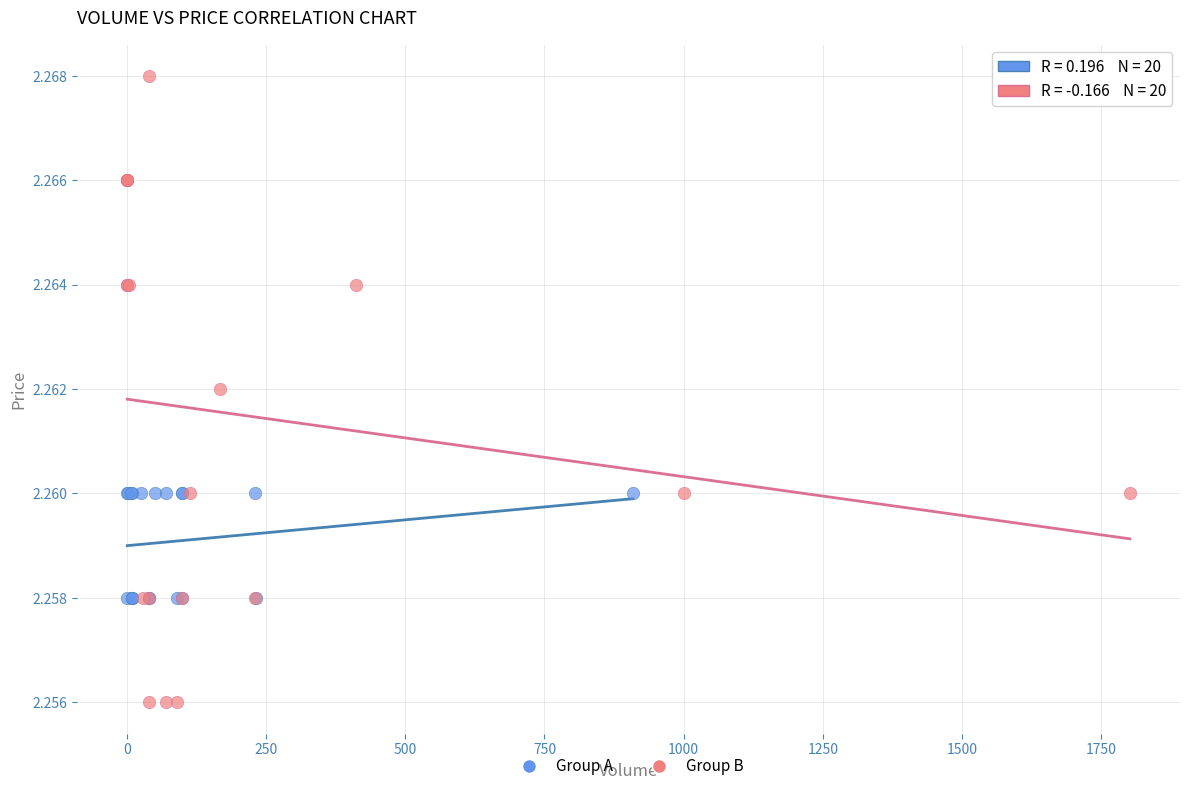

Which series has the largest Y range (max minus min)?

Group B